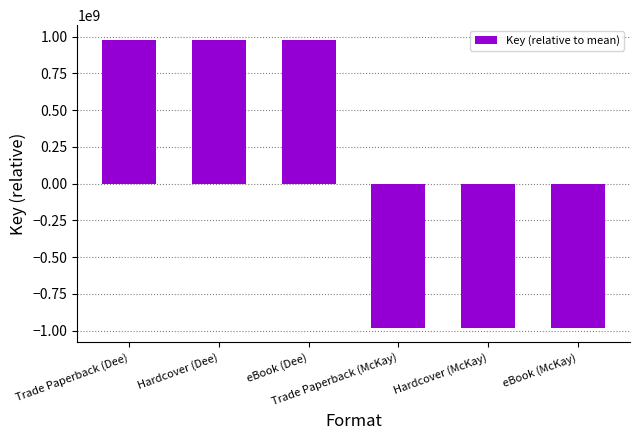

Does the chart contain stacked bars?

No